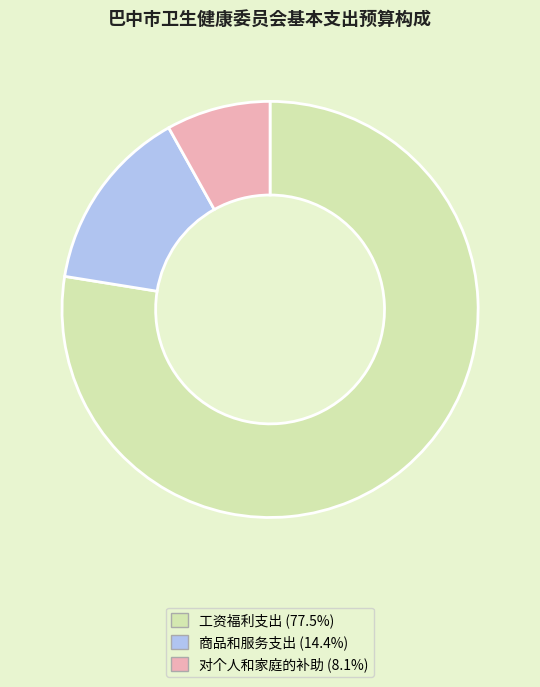

Is it true that 商品和服务支出 is 14% of the pie?

True